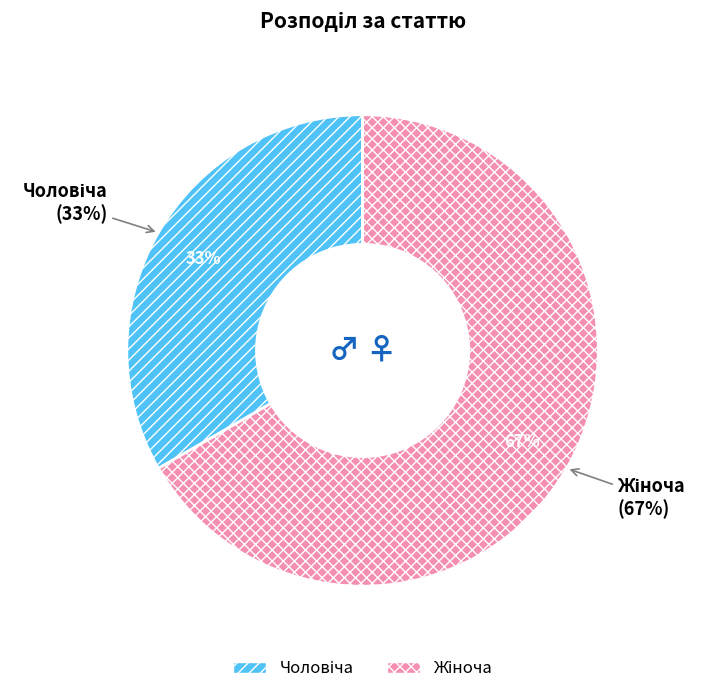

Approximately how many times larger is the value at Чоловіча compared to Жіноча?

0.5